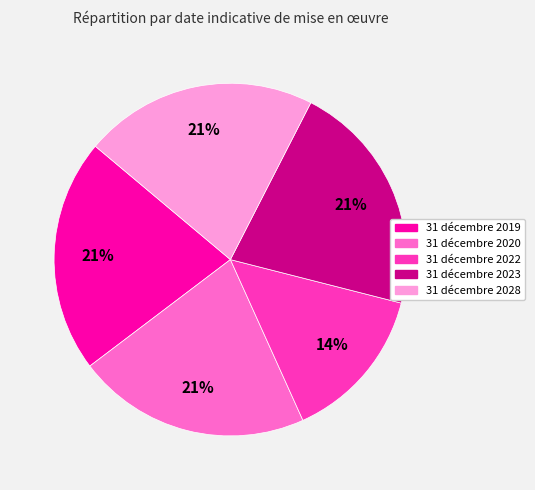

Is the sum of 31 décembre 2022 and 31 décembre 2019 greater than half?

No